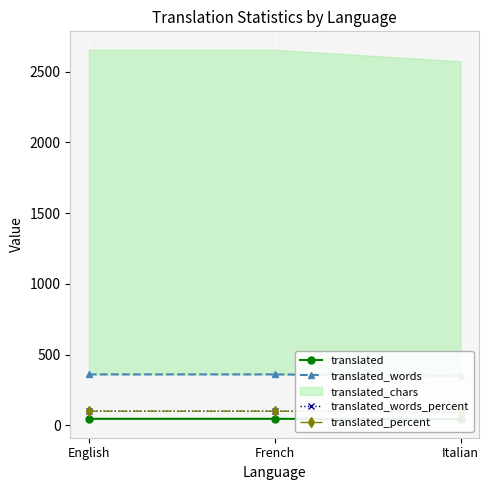

What is the label of the 3rd point from the left?

Italian